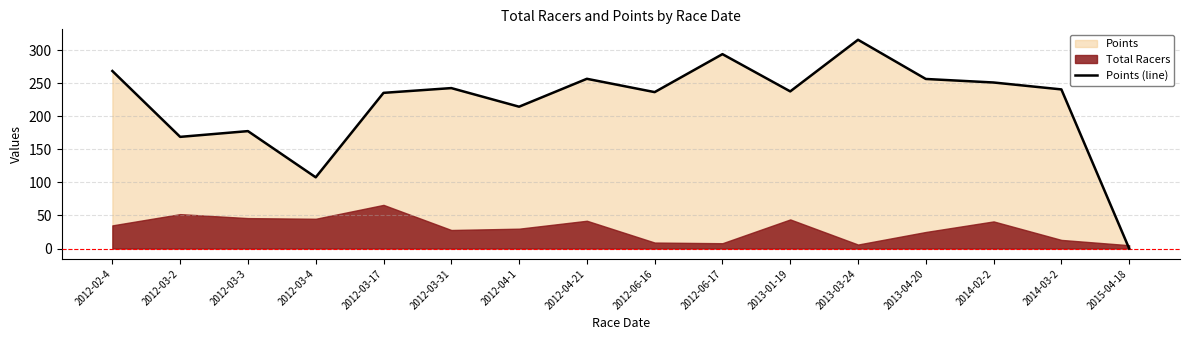

Reading right to left, transcribe all the data shown in this chart.

0.0	240.8	251.2	256.6	315.9	237.8	294.1	236.7	256.8	214.6	242.8	235.5	107.7	177.6	168.9	268.6